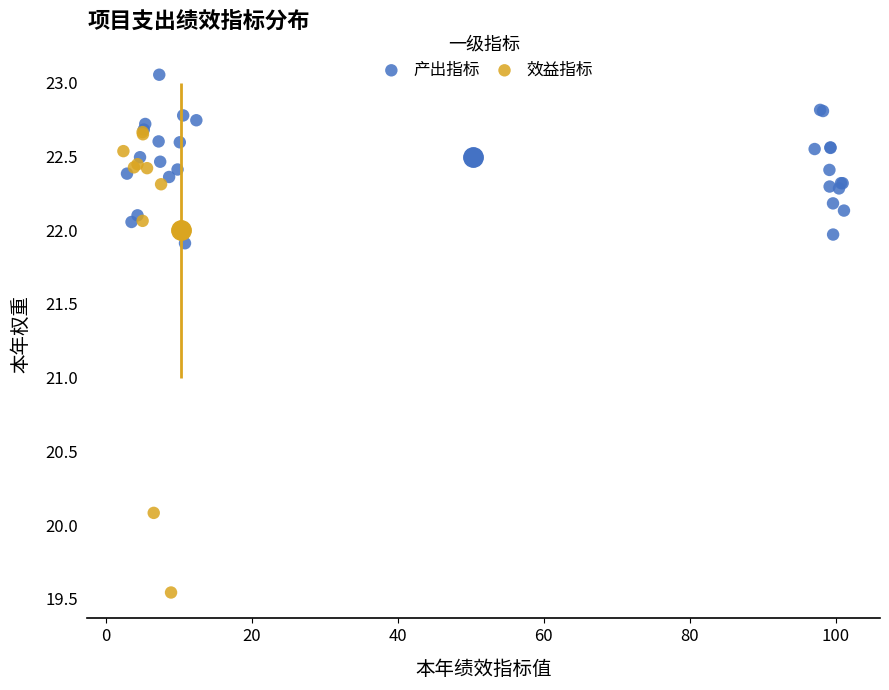

Which series has the widest spread of Y values?

效益指标